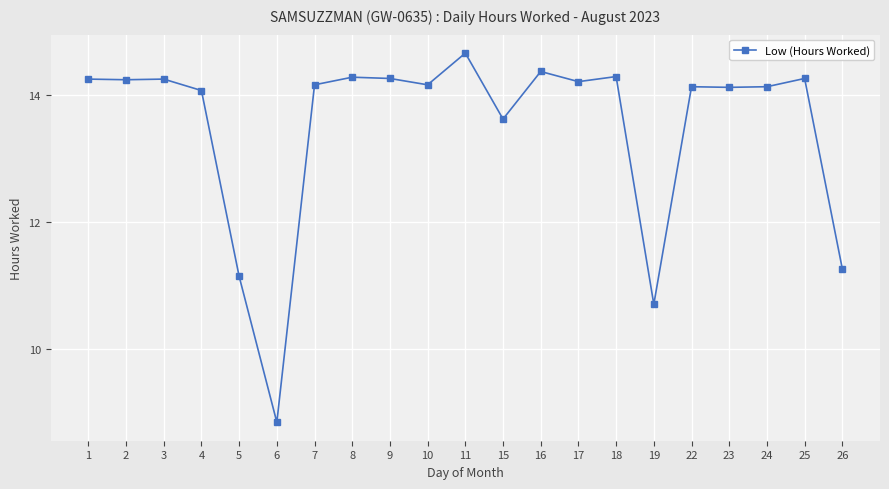

How many data points are above 14?

16